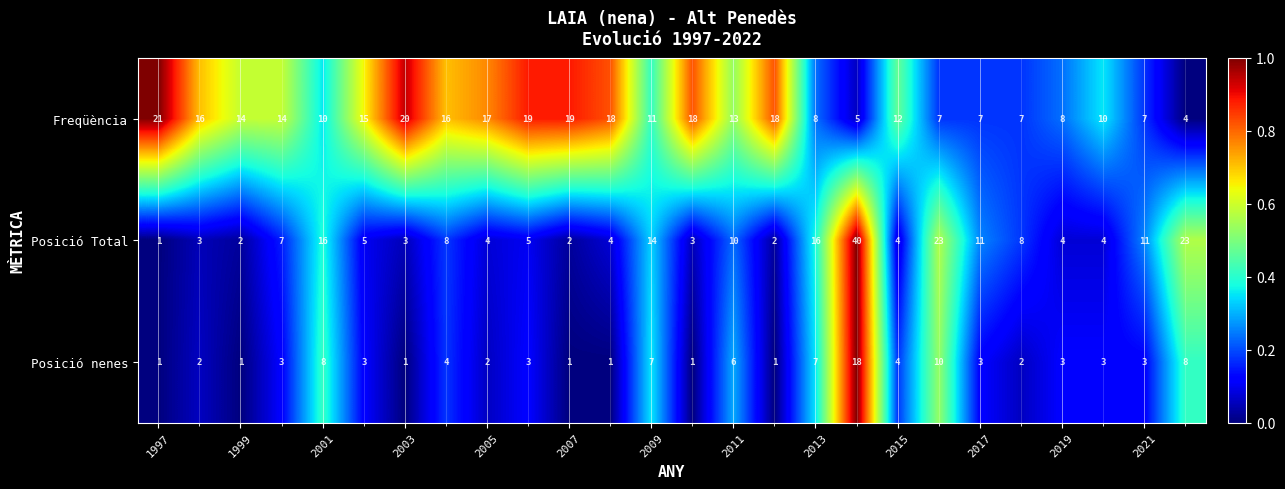

List the series in order of their overall mean, lowest first.

Posició nenes, Posició Total, Freqüència